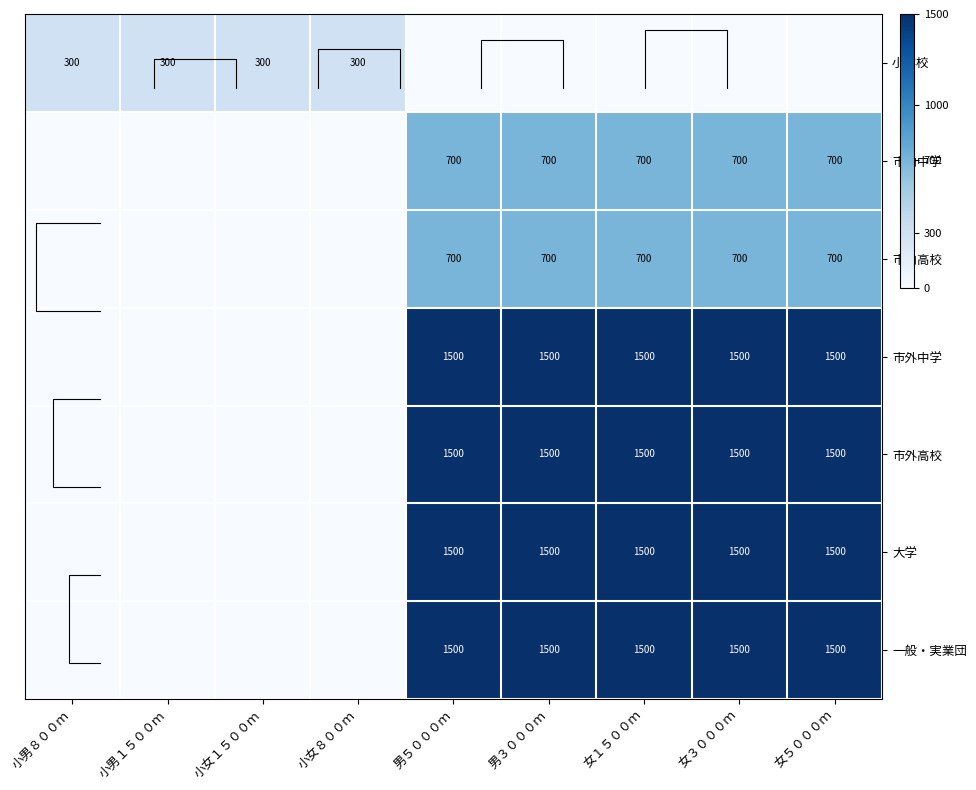

List the labels in order of 市外高校 value, smallest first.

小男８００ｍ, 小男１５００ｍ, 小女１５００ｍ, 小女８００ｍ, 男５０００ｍ, 男３０００ｍ, 女１５００ｍ, 女３０００ｍ, 女５０００ｍ